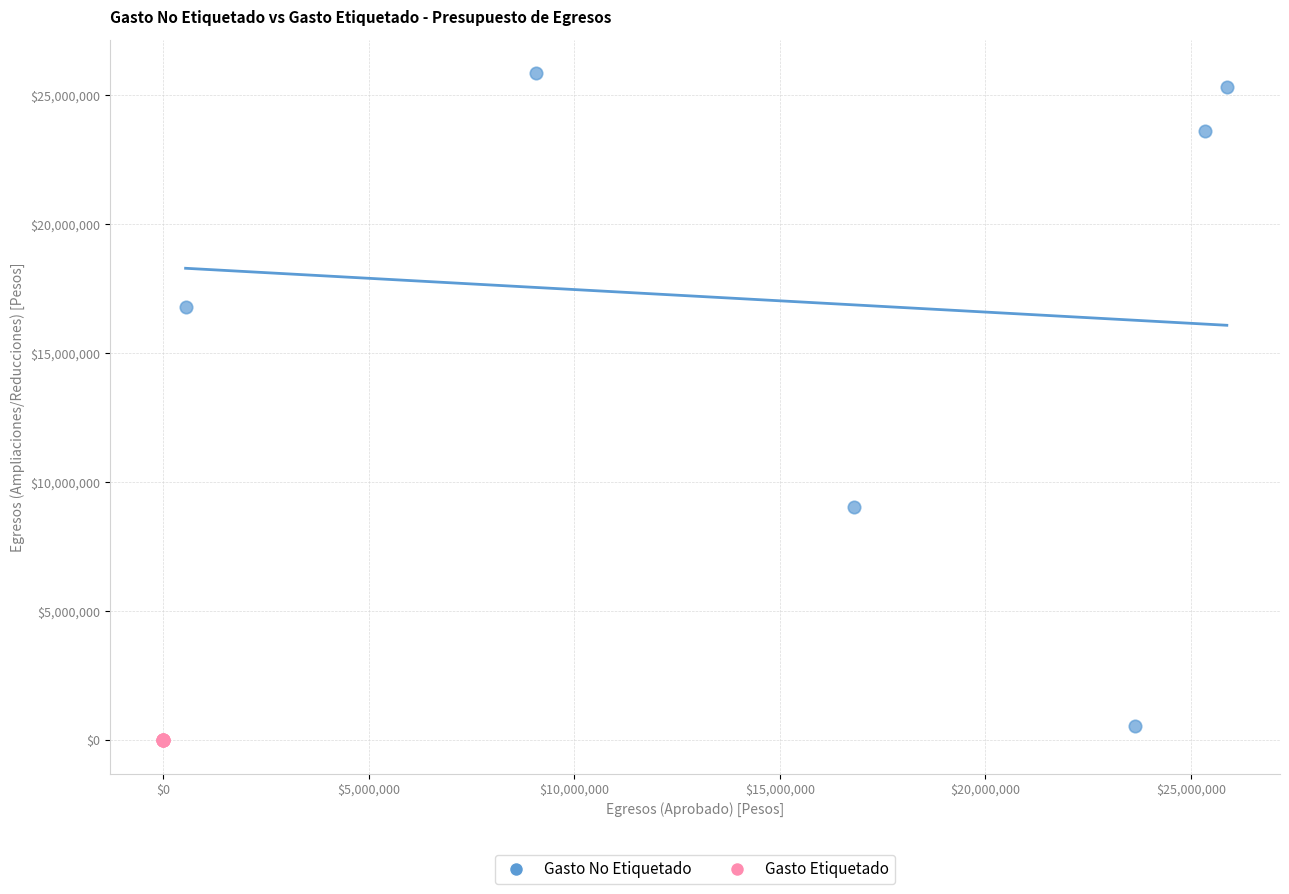

Which series contains the highest Y value?

Gasto No Etiquetado